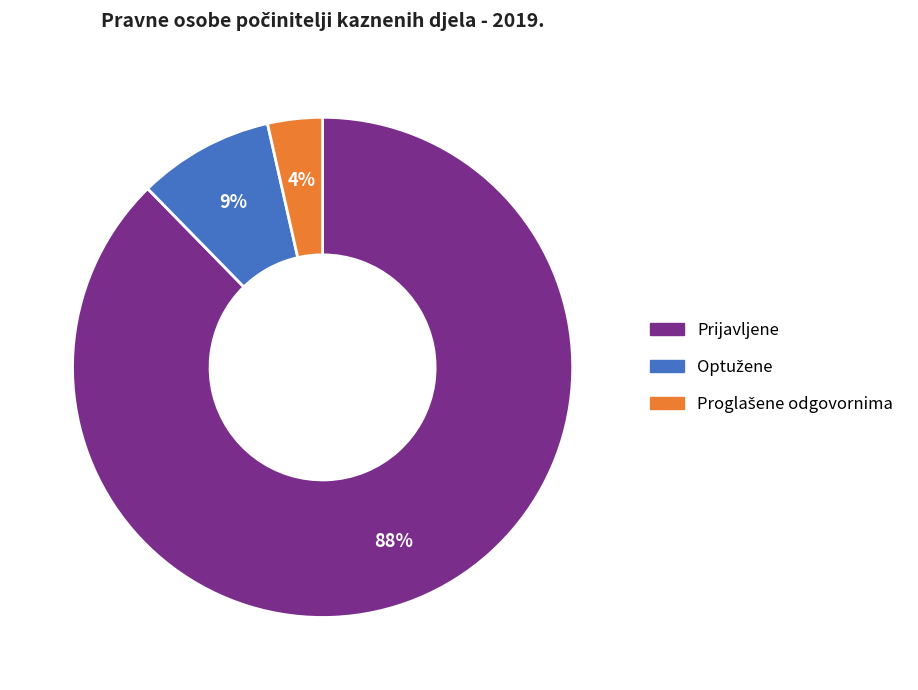

To the nearest percent, what is the average slice percentage?

33%